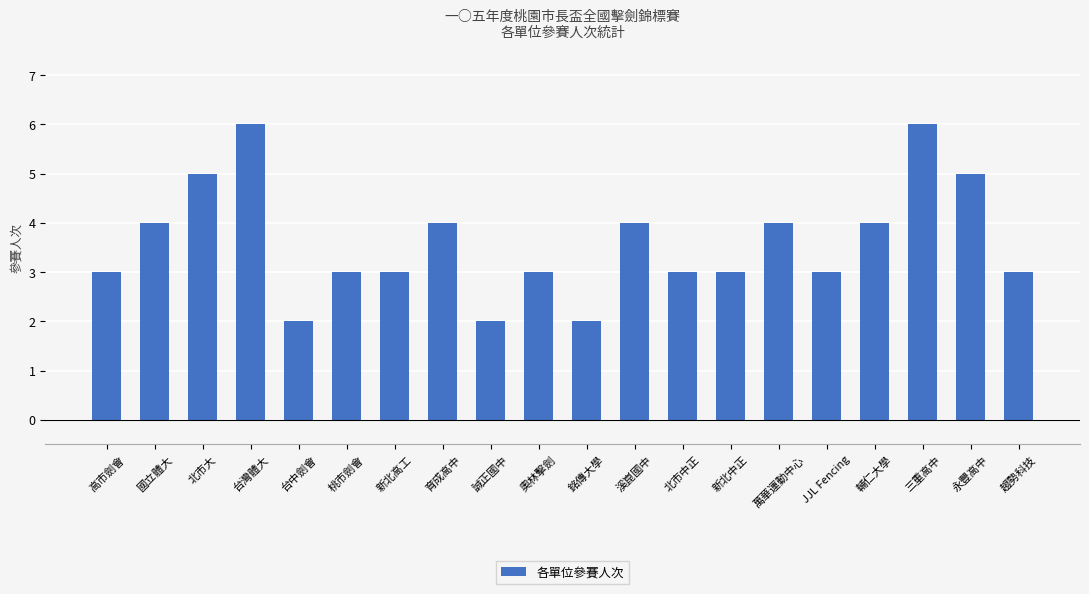

What is the difference between the values at 桃市劍會 and 誠正國中?

1